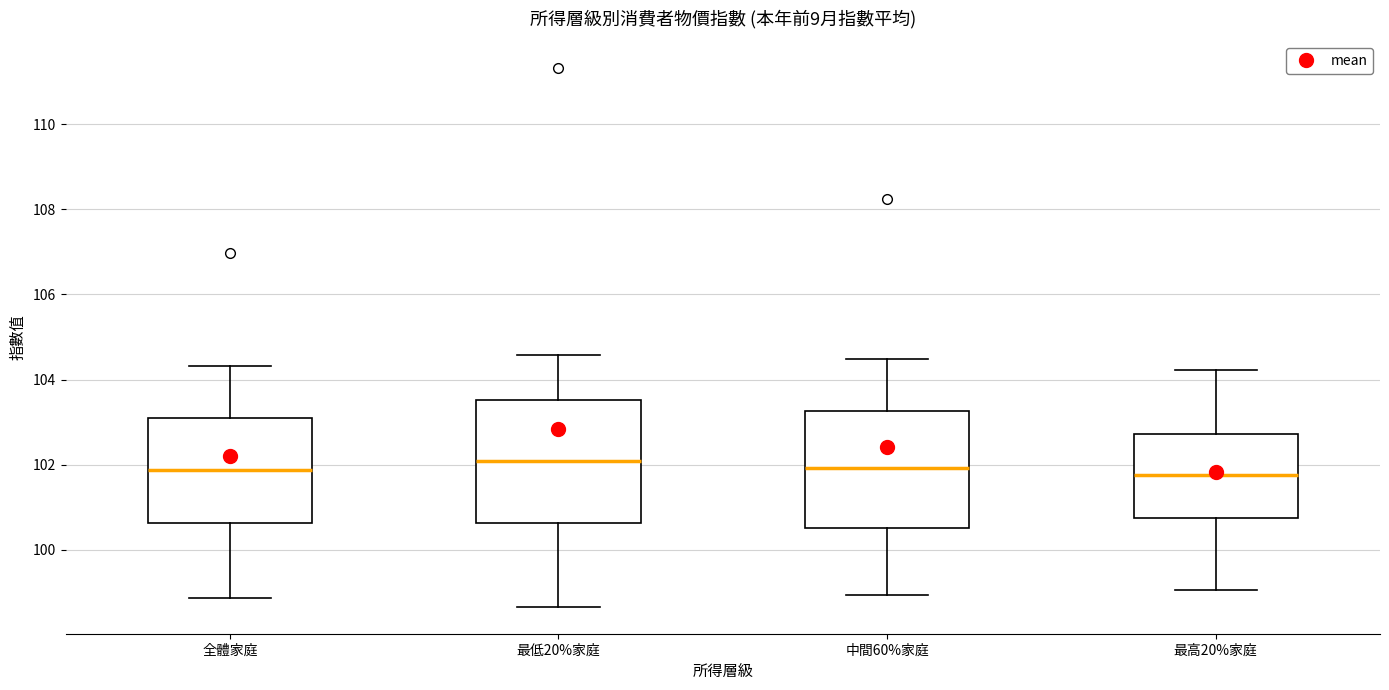

Reading left to right, transcribe this box plot: for each box, give where its median line is, the range the box spans, and where its two whiskers end, as read against the y-axis. The values are not printed on the chart, so give them approximately, as read against the axis.

全體家庭: median 101.8, box 100.6 to 103.2, whiskers 98.8 to 104.4
最低20%家庭: median 102.0, box 100.6 to 103.6, whiskers 98.6 to 104.6
中間60%家庭: median 102.0, box 100.6 to 103.2, whiskers 99.0 to 104.4
最高20%家庭: median 101.8, box 100.8 to 102.8, whiskers 99.0 to 104.2